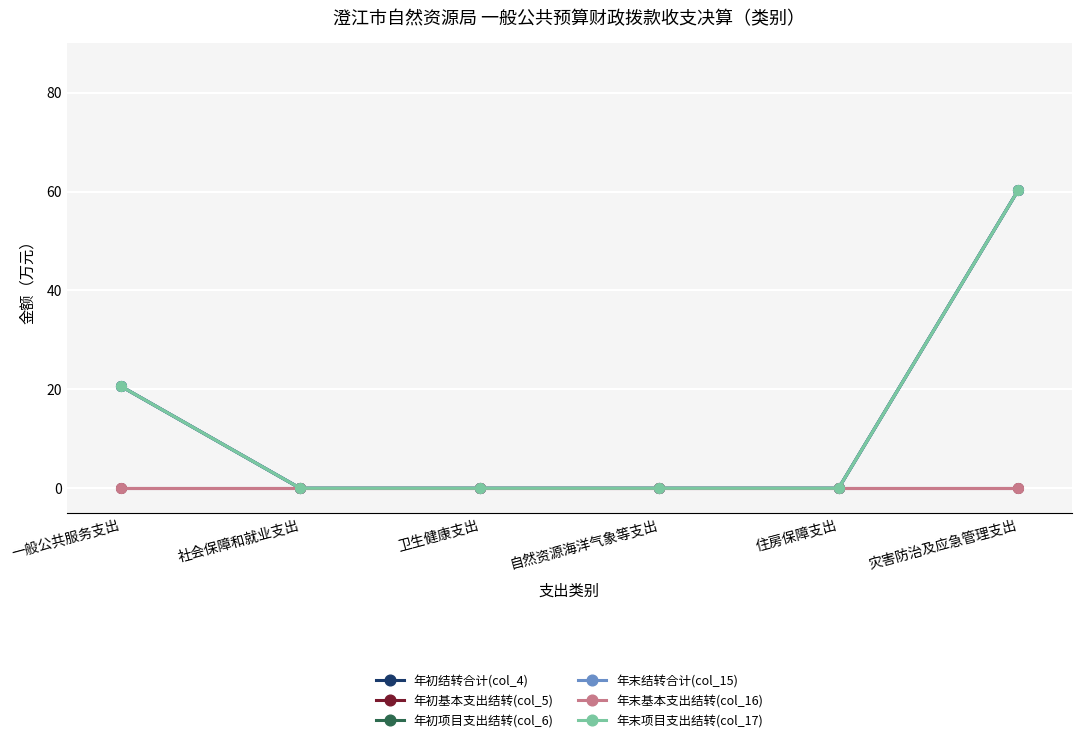

Rank the series at 卫生健康支出 from highest to lowest value.

年初结转合计(col_4), 年初基本支出结转(col_5), 年初项目支出结转(col_6), 年末结转合计(col_15), 年末基本支出结转(col_16), 年末项目支出结转(col_17)